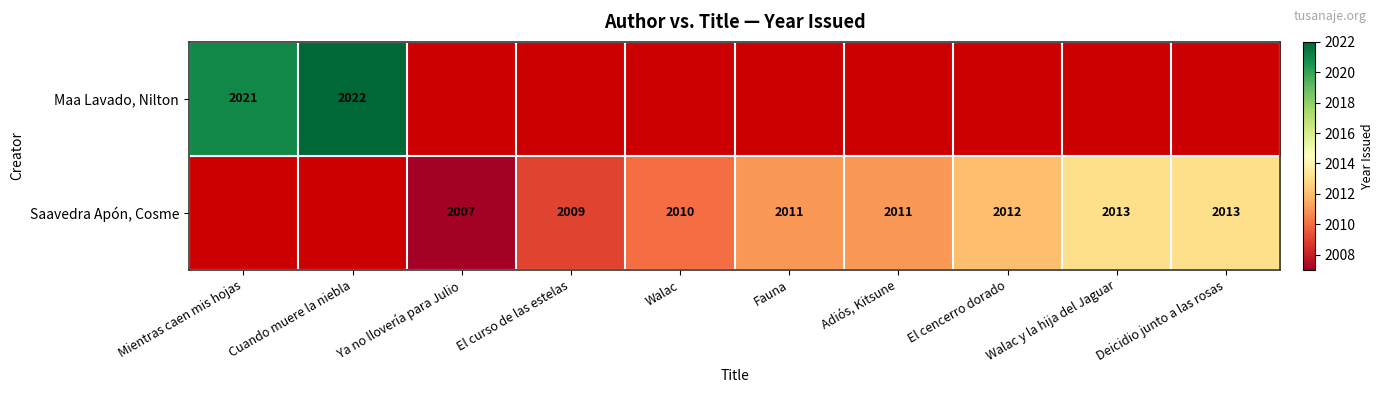

How many data points does each series have?

10